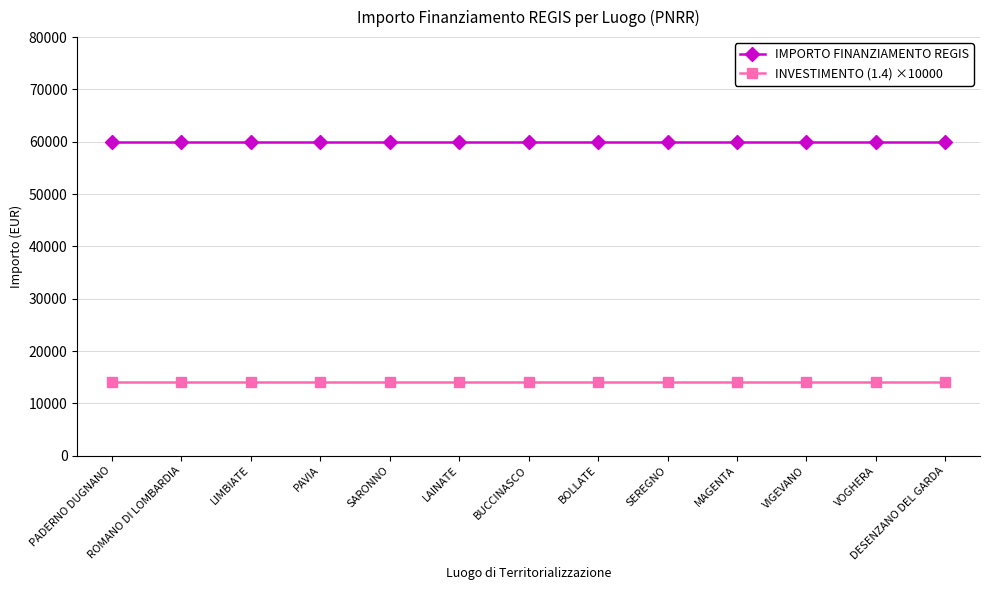

List the series in order of their overall mean, lowest first.

INVESTIMENTO (1.4) ×10000, IMPORTO FINANZIAMENTO REGIS